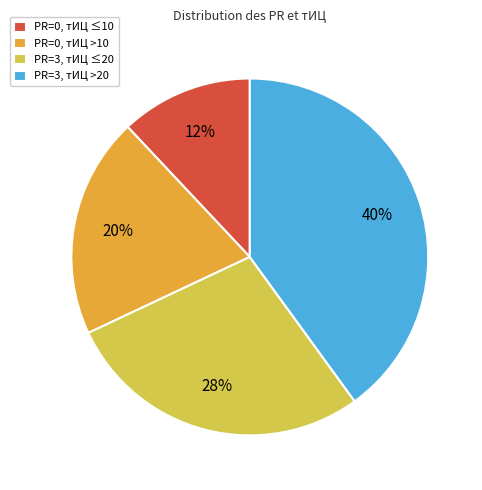

To the nearest percent, what percentage of the pie is PR=3, тИЦ ≤20?

28%